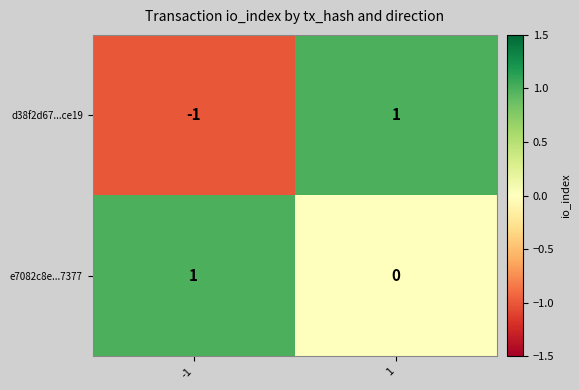

At which category is the sum across all series the highest?

1